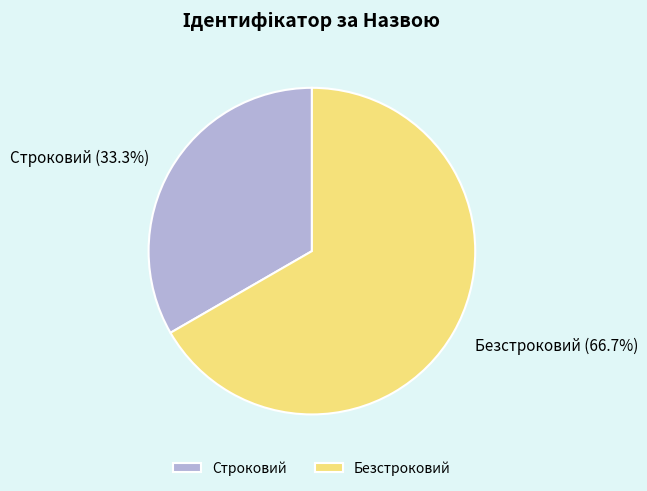

Is there any slice that represents more than half of the pie?

Yes